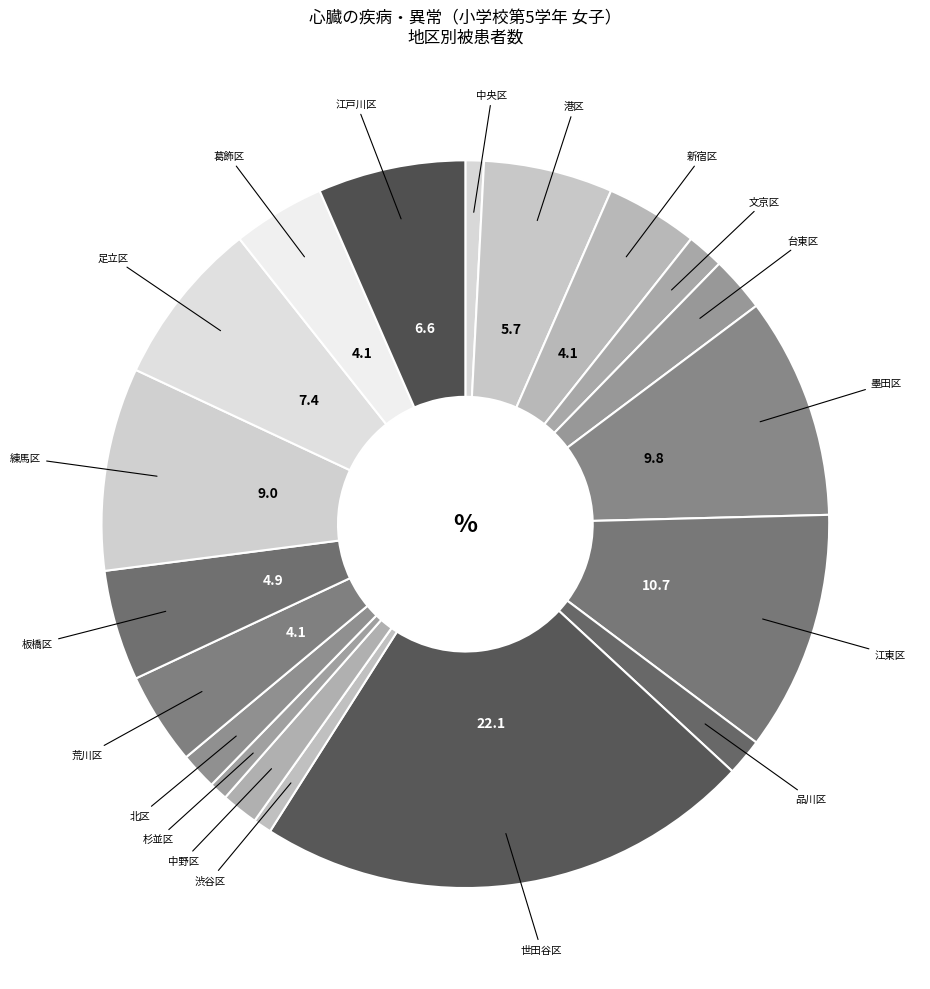

How many segments does this pie chart have?

19